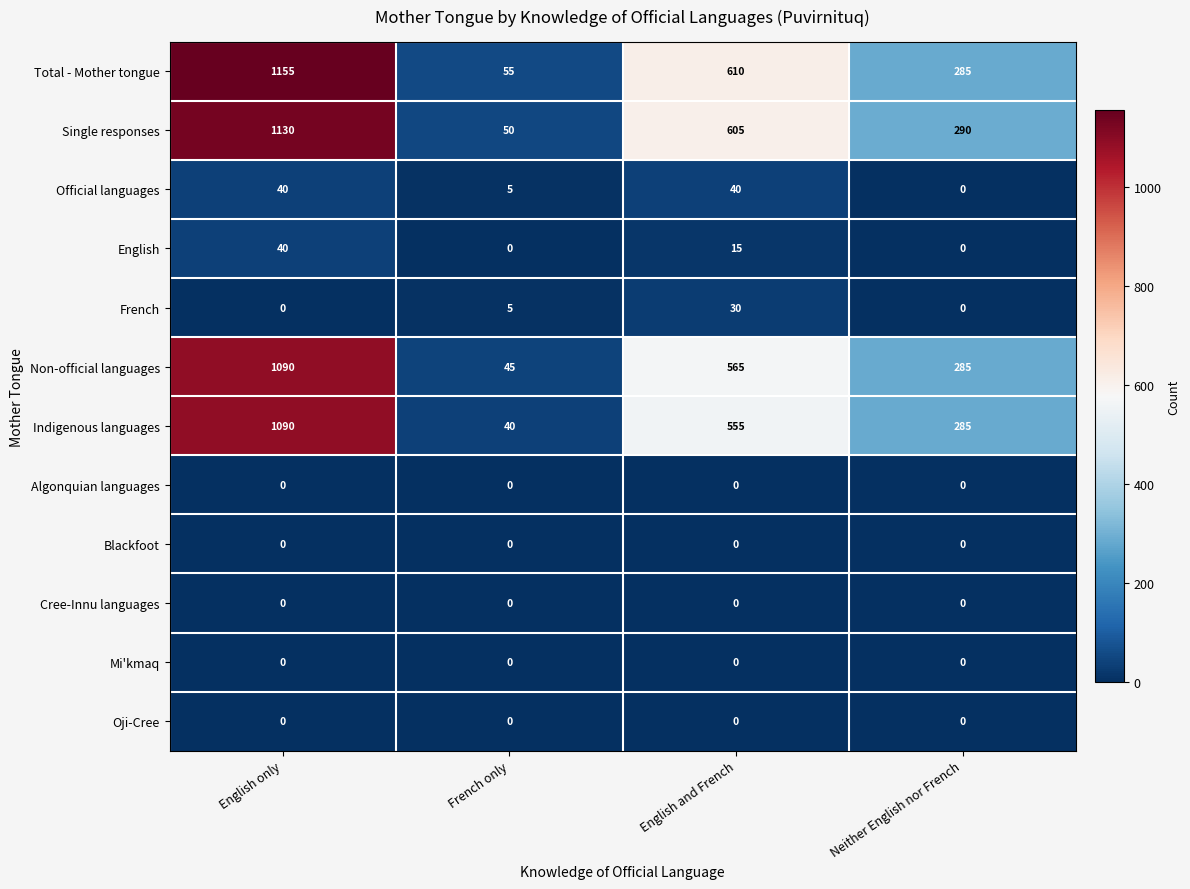

At which label does Total - Mother tongue first exceed 610?

English only